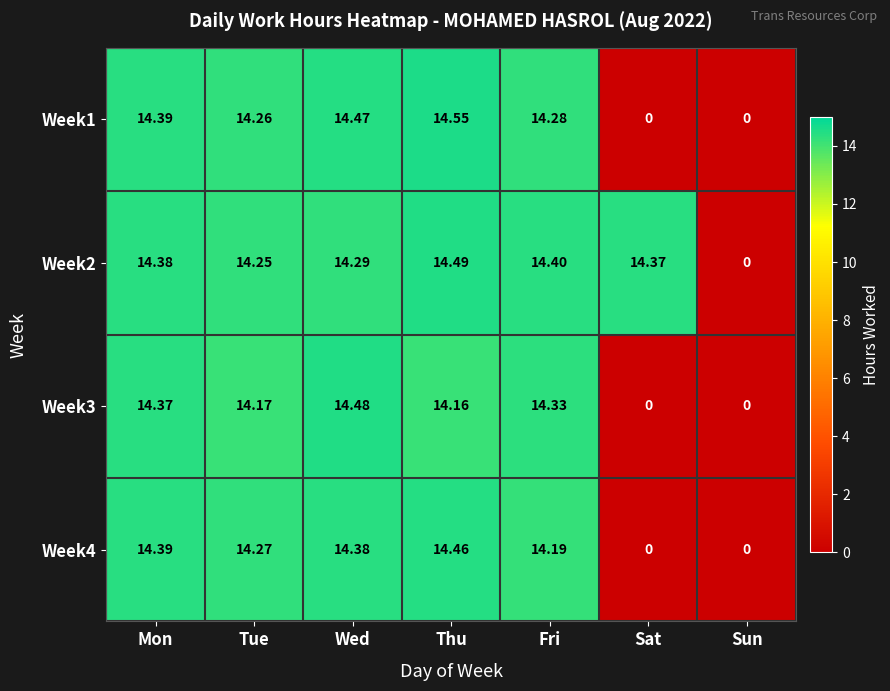

At which label does Week4 first exceed 14?

Mon